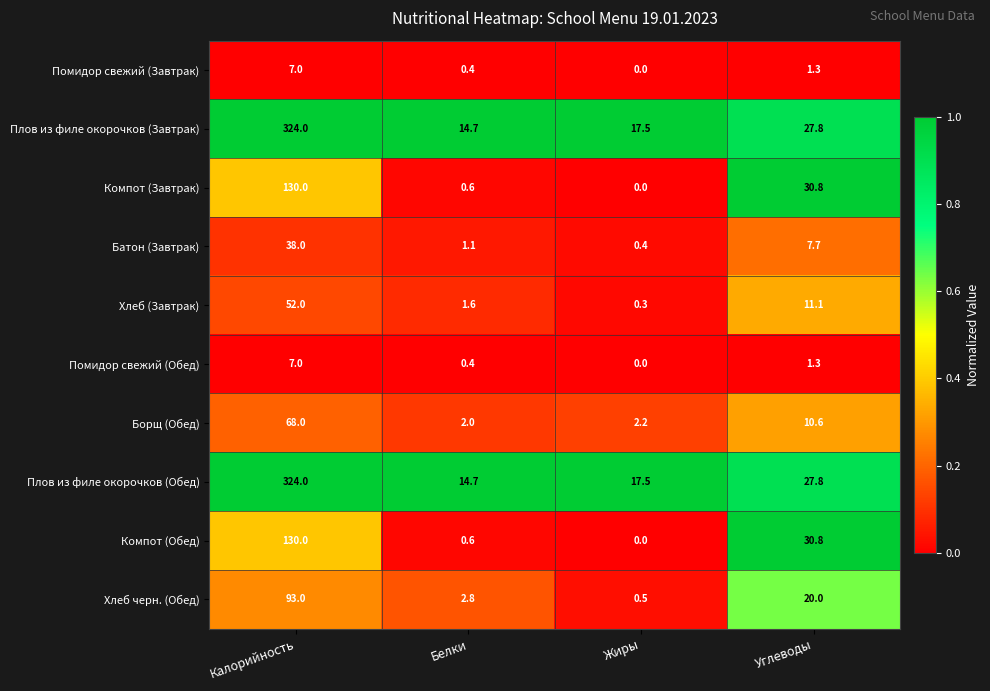

What is the spread (max minus min) of values at Углеводы?

29.5